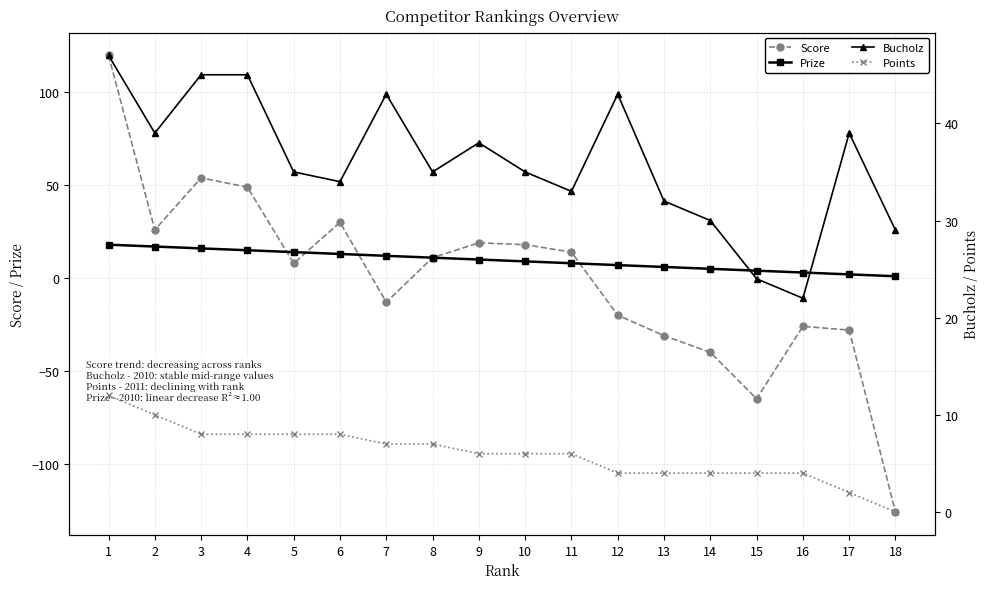

Is this an area chart (filled region under the line)?

No